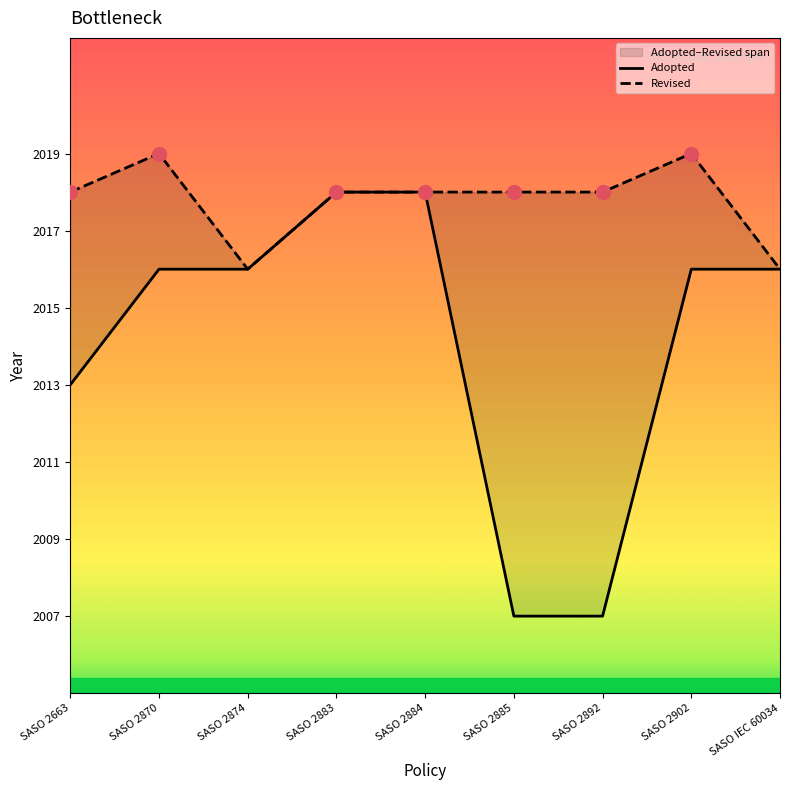

Reading right to left, extract all data points from this chart.

Adopted: 2016	2016	2007	2007	2018	2018	2016	2016	2013
Revised: 2016	2019	2018	2018	2018	2018	2016	2019	2018